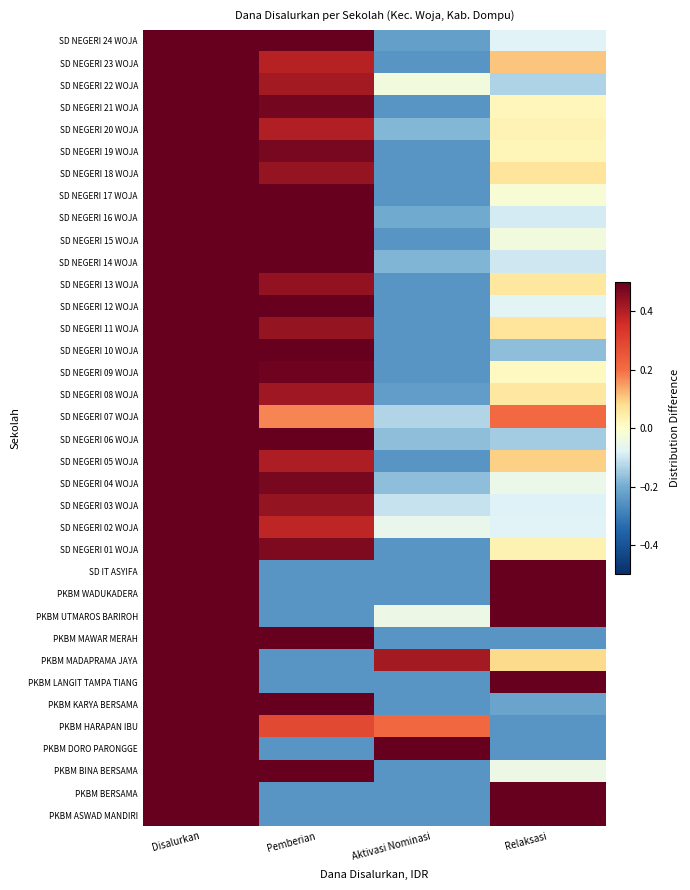

Count the number of data series in this chart.

36